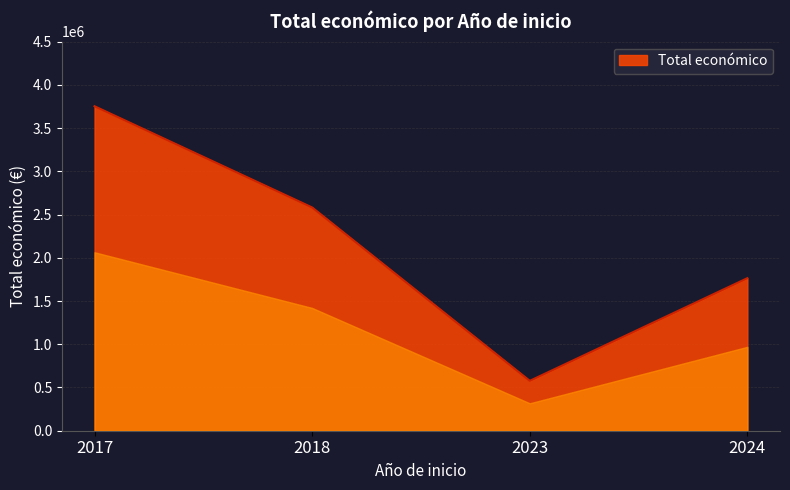

What is the smallest value displayed?

576788